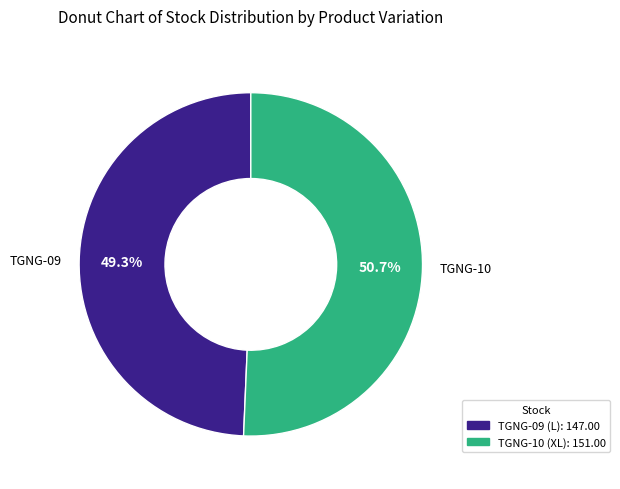

Which slice represents more than half of the pie?

TGNG-10